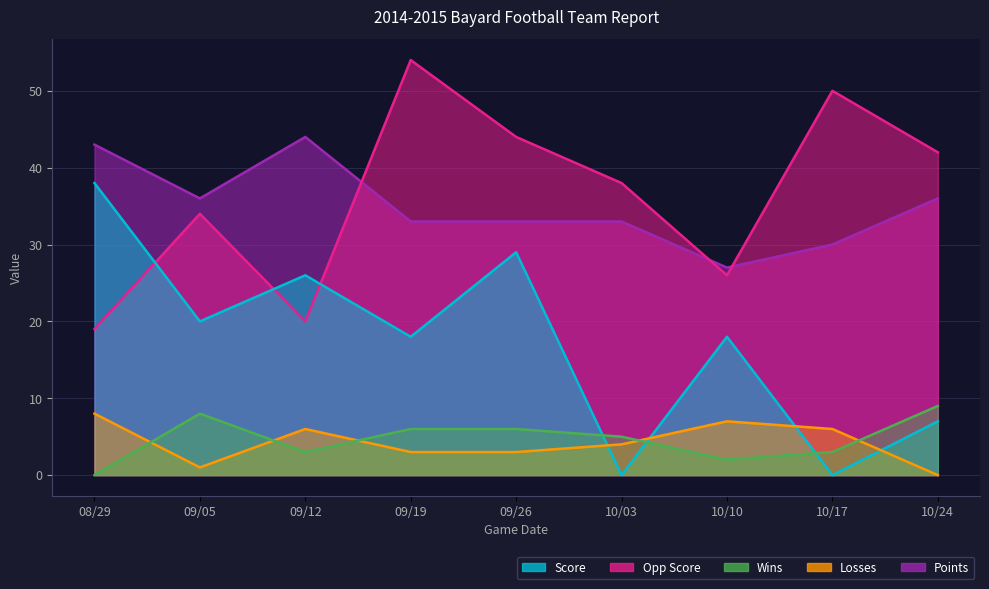

Reading left to right, list all the values displayed in this chart.

Score: 38	20	26	18	29	0	18	0	7
Opp Score: 19	34	20	54	44	38	26	50	42
Wins: 0	8	3	6	6	5	2	3	9
Losses: 8	1	6	3	3	4	7	6	0
Points: 43	36	44	33	33	33	27	30	36